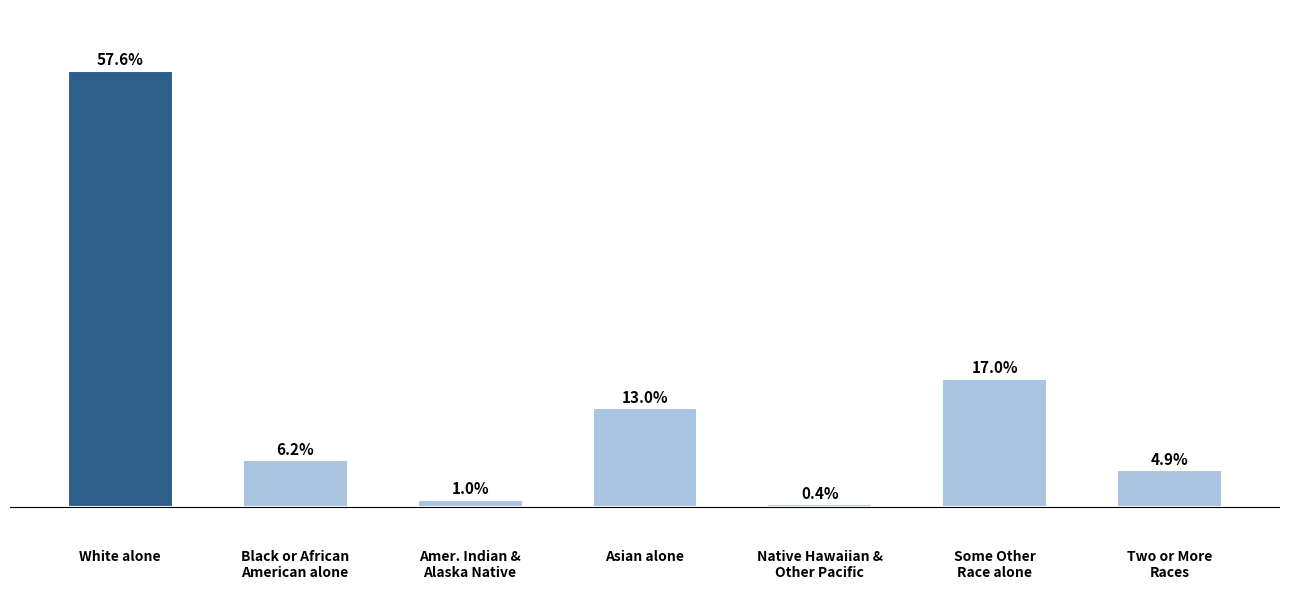

Which category has the highest value across all series?

White alone